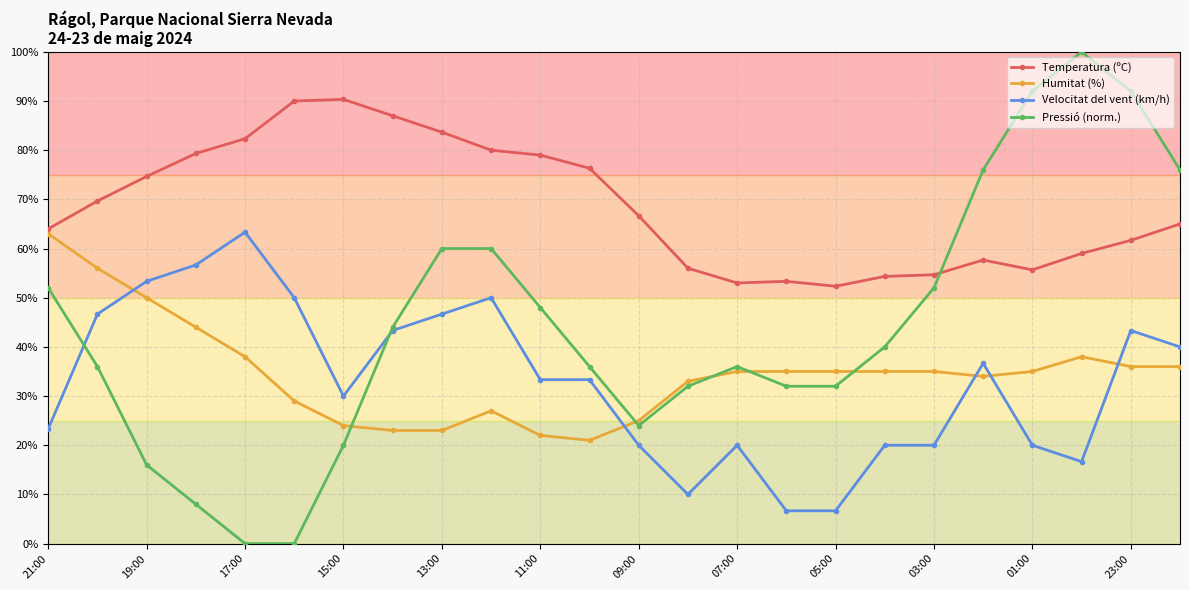

True or false: Temperatura (ºC) and Humitat (%) cross at least once.

False